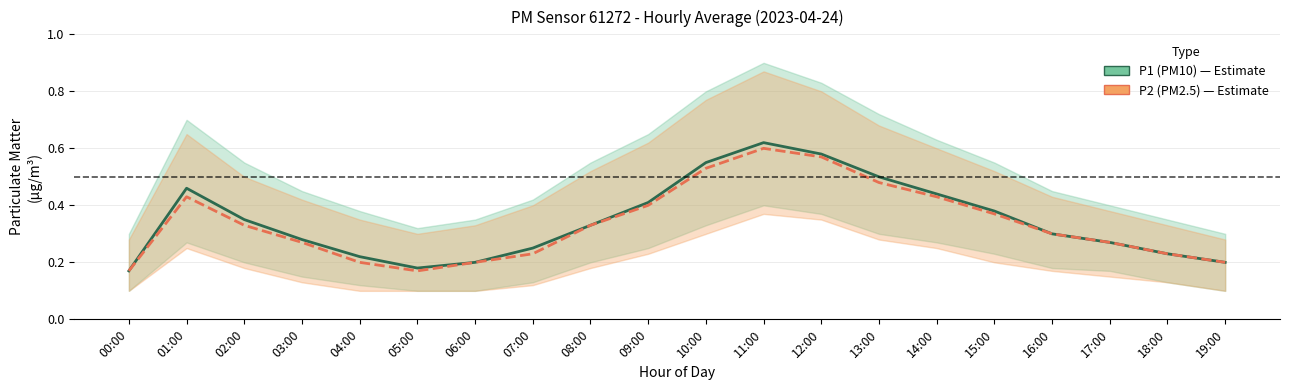

What is the difference between the maximum and minimum values in the P2 (PM2.5) series?

0.4